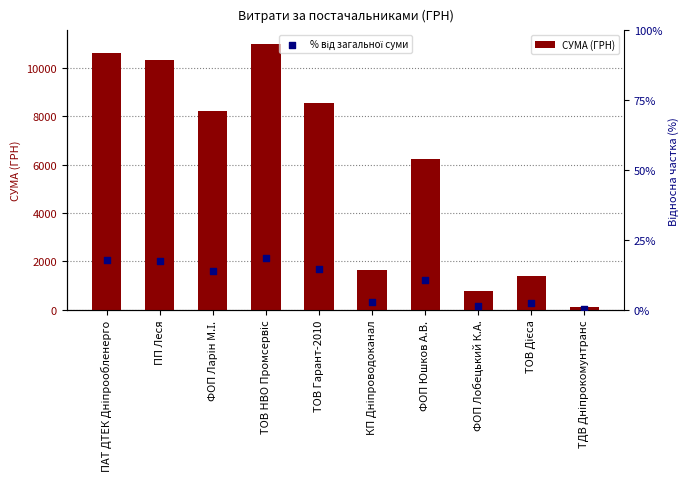

Which series contains the lowest Y value?

% від загальної суми